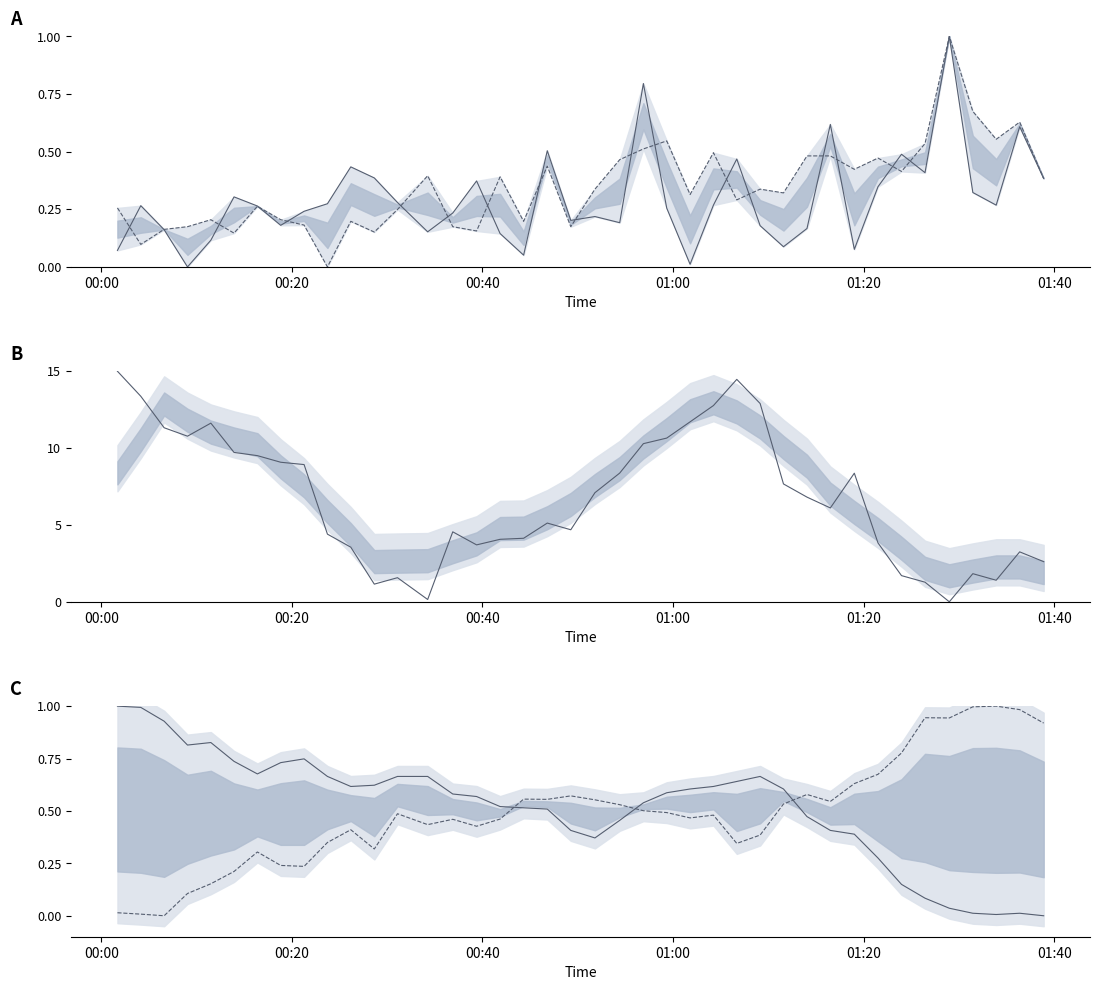

Reading left to right, transcribe all the data shown in this chart.

SDS_P1: 0.1	0.3	0.2	0.0	0.1	0.3	0.3	0.2	0.2	0.3	0.4	0.4	0.3	0.2	0.2	0.4	0.1	0.1	0.5	0.2	0.2	0.2	0.8	0.3	0.0	0.3	0.5	0.2	0.1	0.2	0.6	0.1	0.3	0.5	0.4	1.0	0.3	0.3	0.6	0.4
SDS_P2: 0.3	0.1	0.2	0.2	0.2	0.1	0.3	0.2	0.2	0.0	0.2	0.2	0.2	0.4	0.2	0.2	0.4	0.2	0.4	0.2	0.3	0.5	0.5	0.5	0.3	0.5	0.3	0.3	0.3	0.5	0.5	0.4	0.5	0.4	0.5	1.0	0.7	0.6	0.6	0.4
BME280_pressure: 15.0	13.4	11.3	10.8	11.6	9.7	9.5	9.1	8.9	4.4	3.6	1.2	1.6	0.2	4.6	3.7	4.1	4.1	5.1	4.7	7.1	8.4	10.3	10.7	11.7	12.8	14.5	12.9	7.7	6.8	6.1	8.4	3.8	1.7	1.3	0.0	1.8	1.4	3.2	2.6
BME280_temperature: 1.0	1.0	0.9	0.8	0.8	0.7	0.7	0.7	0.7	0.7	0.6	0.6	0.7	0.7	0.6	0.6	0.5	0.5	0.5	0.4	0.4	0.5	0.5	0.6	0.6	0.6	0.6	0.7	0.6	0.5	0.4	0.4	0.3	0.1	0.1	0.0	0.0	0.0	0.0	0.0
BME280_humidity: 0.0	0.0	0.0	0.1	0.2	0.2	0.3	0.2	0.2	0.3	0.4	0.3	0.5	0.4	0.5	0.4	0.5	0.6	0.6	0.6	0.6	0.5	0.5	0.5	0.5	0.5	0.3	0.4	0.5	0.6	0.5	0.6	0.7	0.8	0.9	0.9	1.0	1.0	1.0	0.9